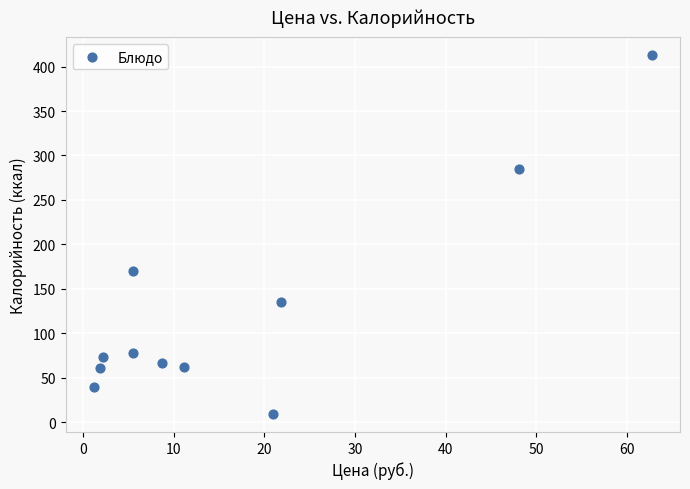

What is the average Y value?

126.4